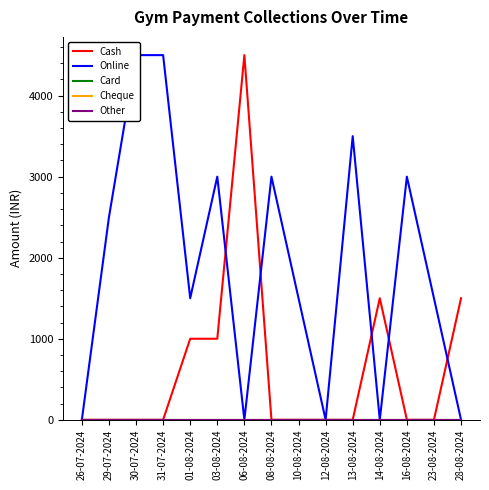

What is the value of the Cash point at the 5th from the left?

1000